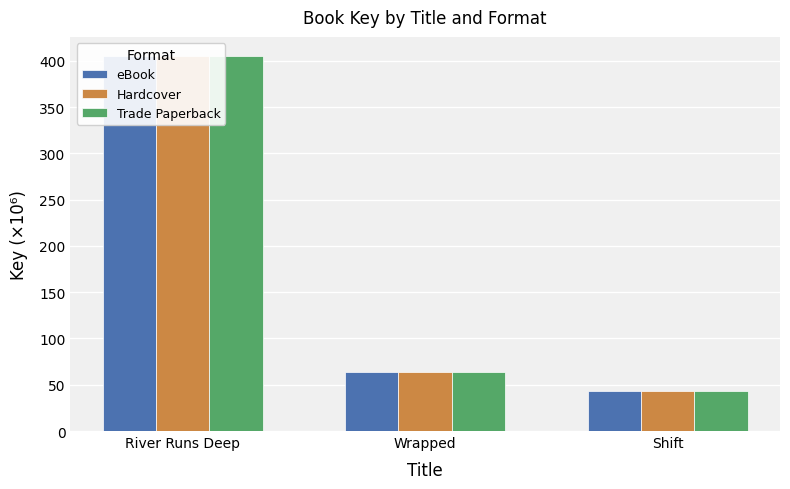

How many distinct data groups are displayed?

3